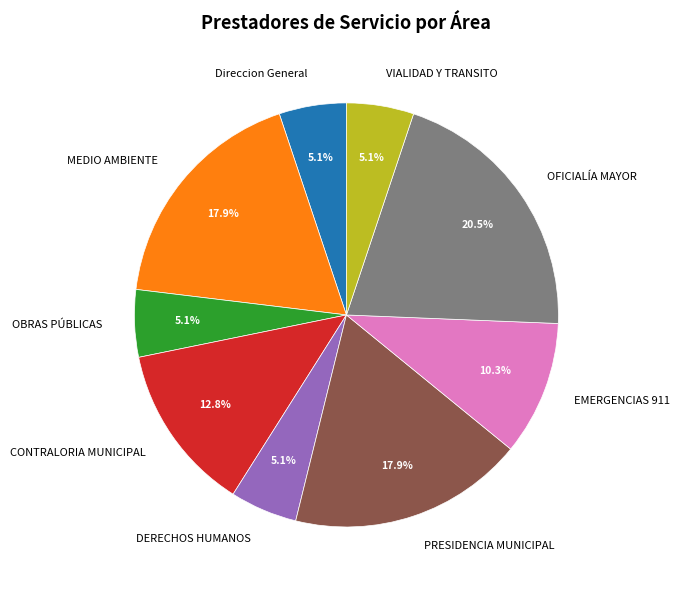

Is the sum of OFICIALÍA MAYOR and PRESIDENCIA MUNICIPAL greater than half?

No